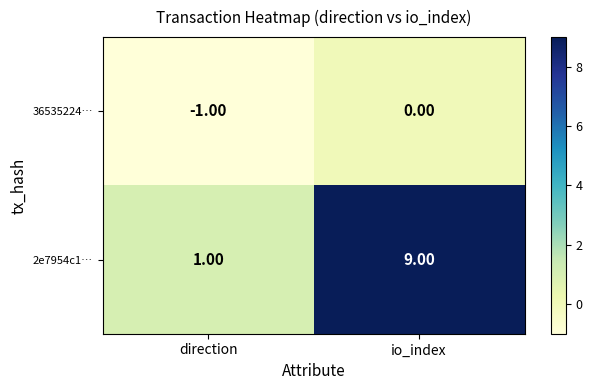

List the series in order of their overall mean, lowest first.

36535224…, 2e7954c1…